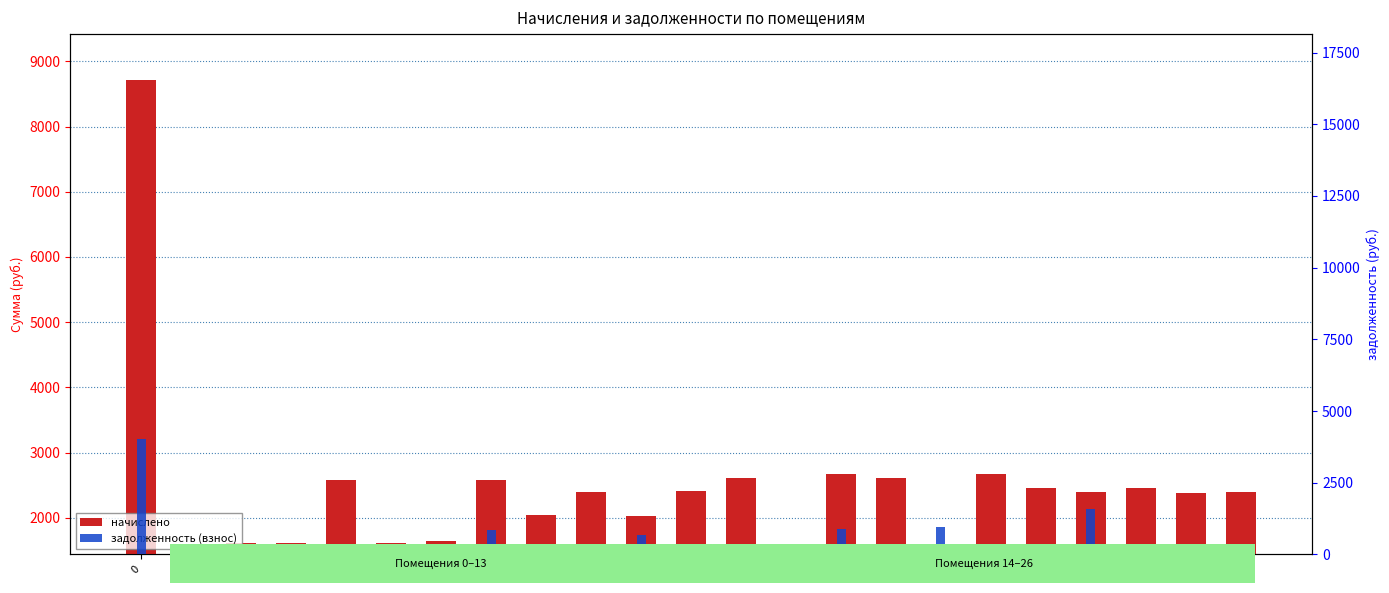

Which label corresponds to the smallest value in the chart?

1